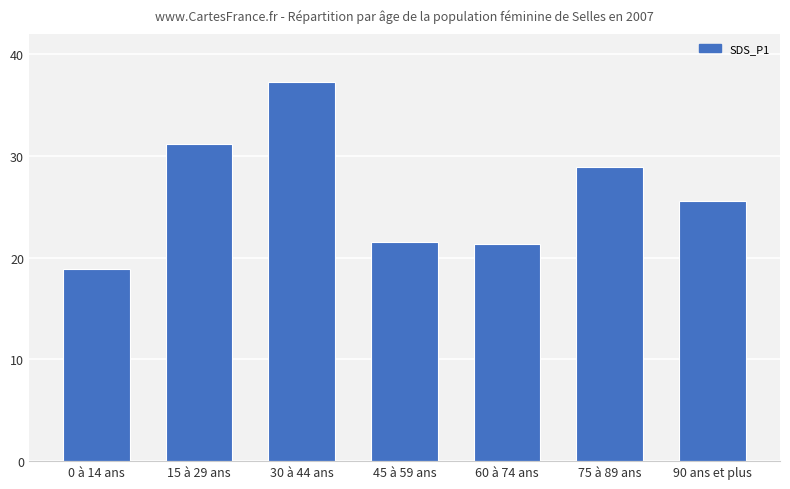

Between 15 à 29 ans and 60 à 74 ans, which is larger?

15 à 29 ans